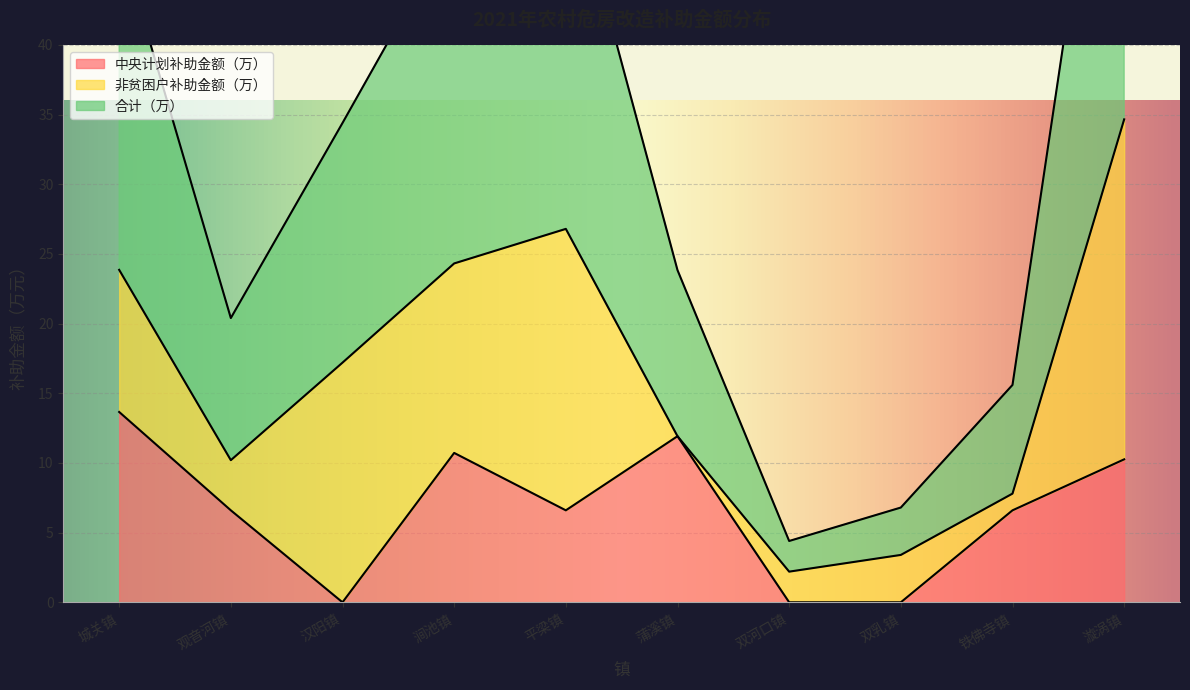

At which category does 中央计划补助金额（万） reach its first local valley?

汉阳镇